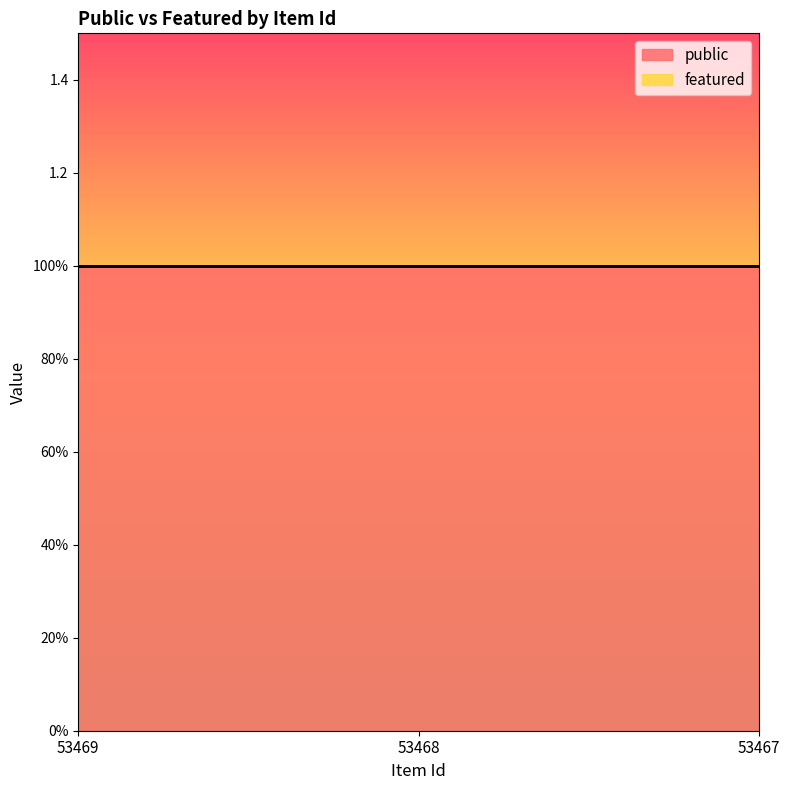

At which label does public reach its peak?

53469